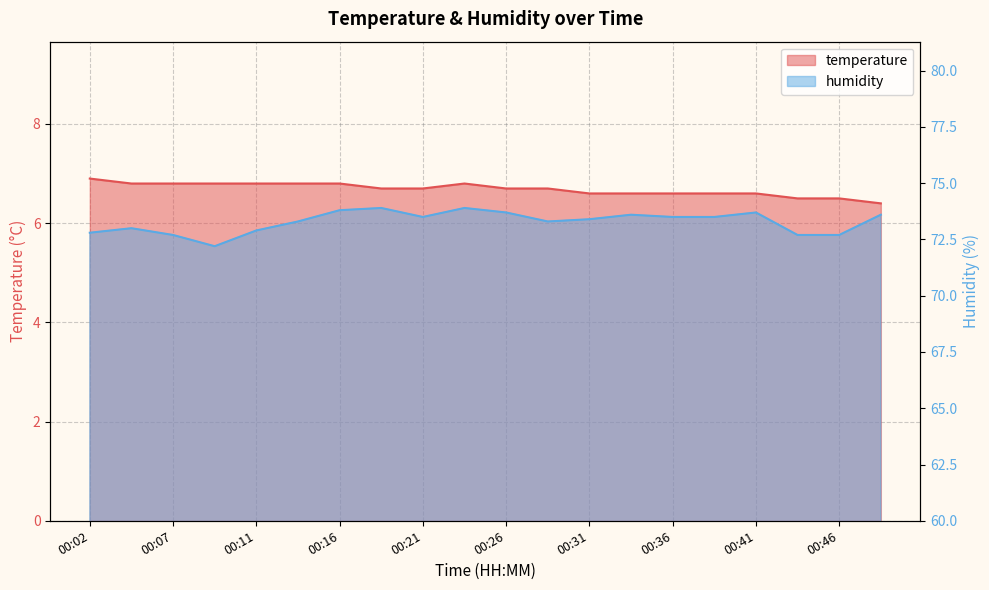

The temperature series shows 11.5 at 00:21. True or false?

False